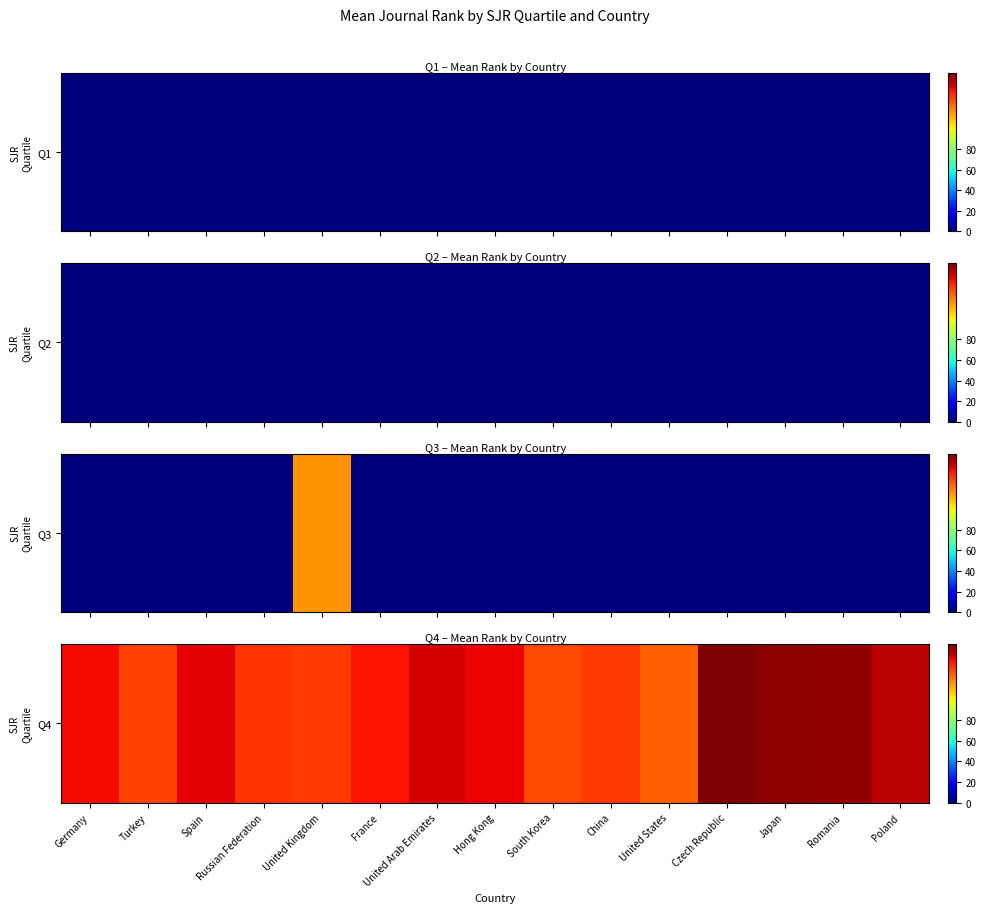

At which label is the value closest to 139?

Hong Kong